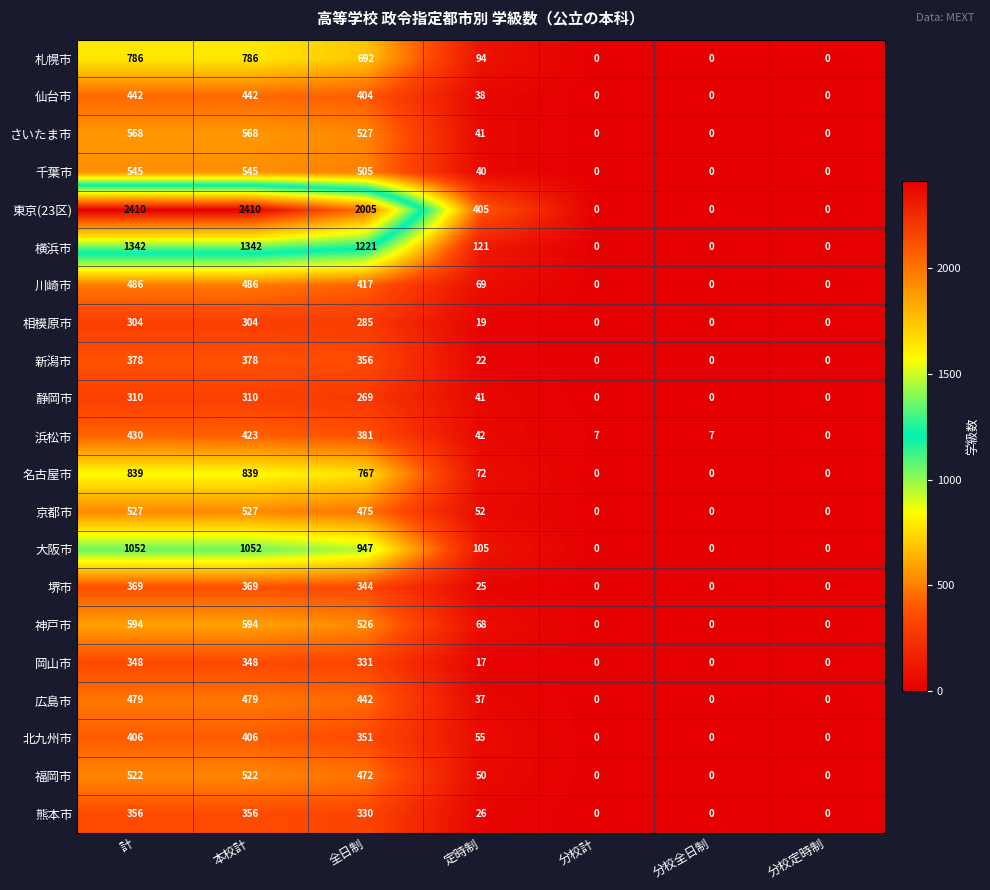

Rank the series by their maximum value, from lowest to highest.

相模原市, 静岡市, 岡山市, 熊本市, 堺市, 新潟市, 北九州市, 浜松市, 仙台市, 広島市, 川崎市, 福岡市, 京都市, 千葉市, さいたま市, 神戸市, 札幌市, 名古屋市, 大阪市, 横浜市, 東京(23区)